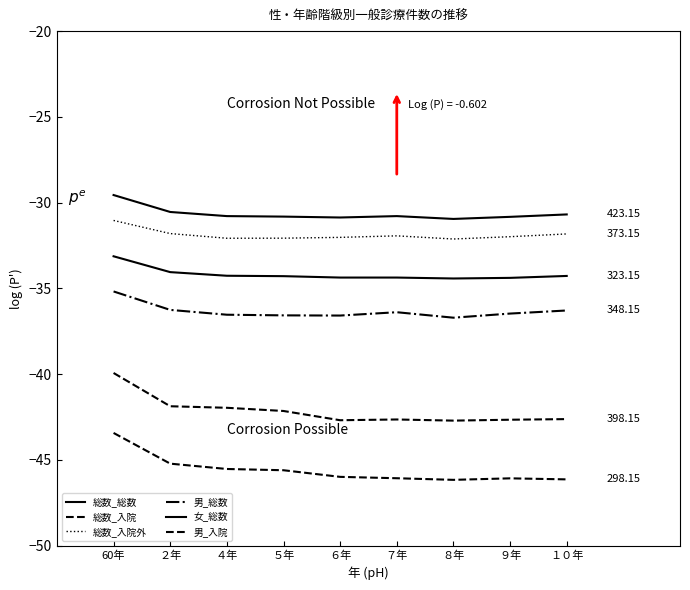

What is the difference between the 総数_入院 values at ８年 and ４年?

0.7